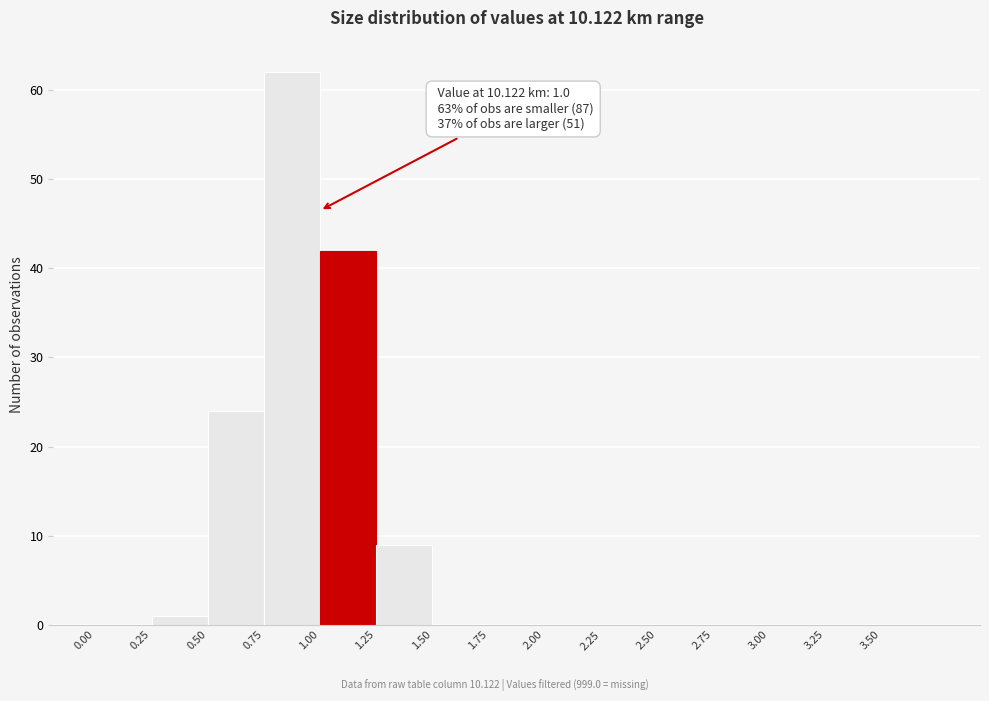

Over which range of the x-axis is the bar tallest?

0.75 to 1.00